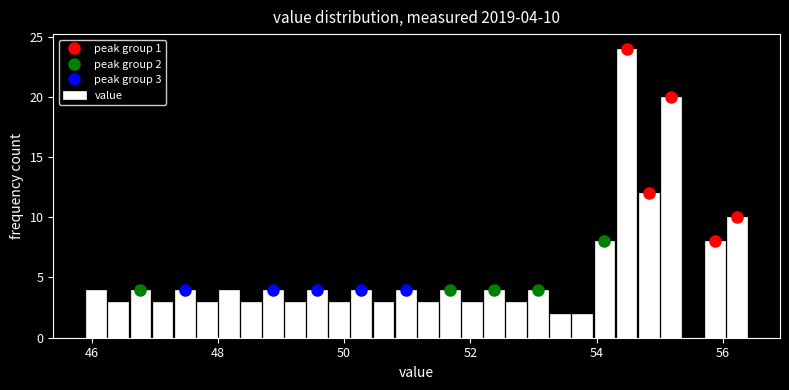

Read against the x-axis, roughly where is the centre of the tallest bar?

54.4